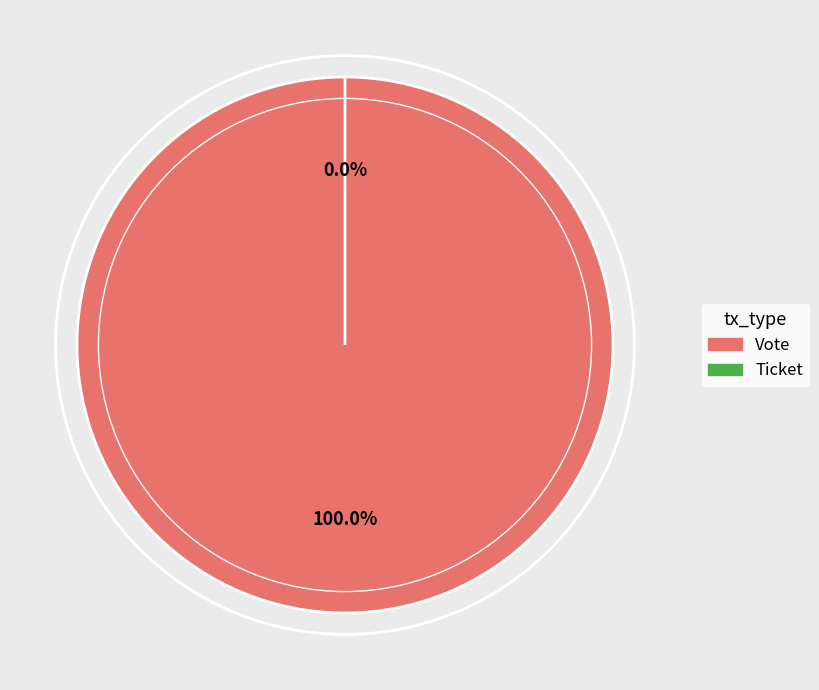

What is the smallest slice in the pie chart?

Ticket